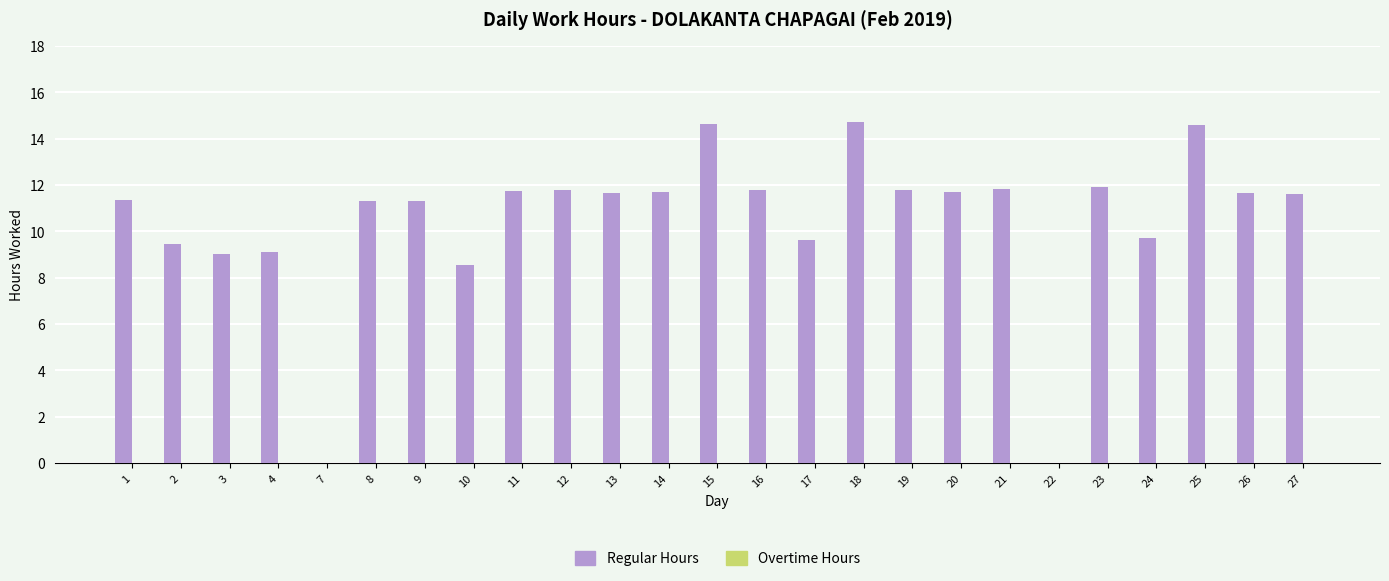

What is the ratio of the value at 14 to the value at 9?

1.0